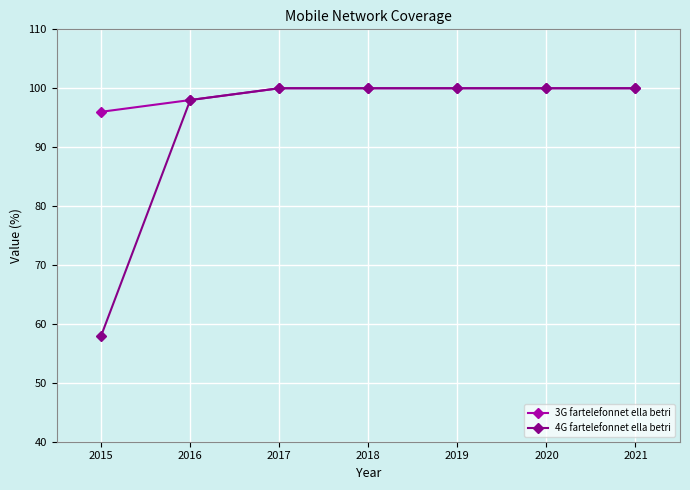

Is this an area chart (filled region under the line)?

No